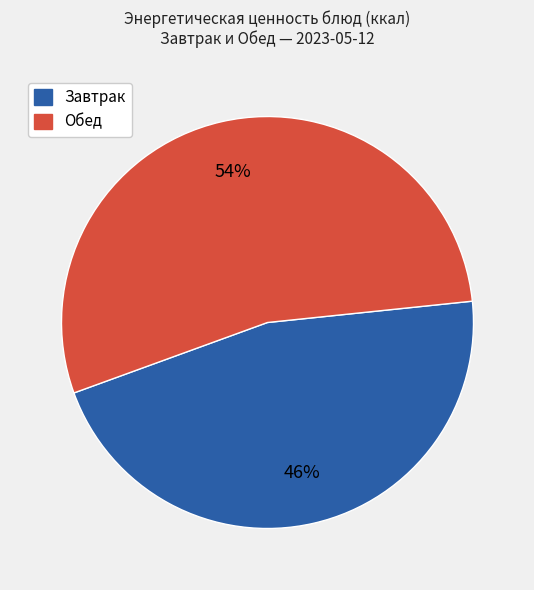

To the nearest percent, what is the average slice percentage?

50%